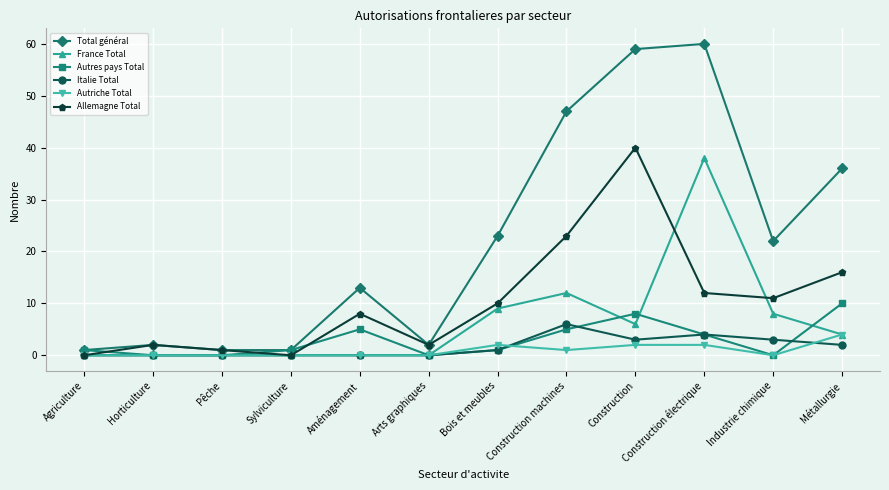

At which label is Allemagne Total closest to 20?

Construction machines